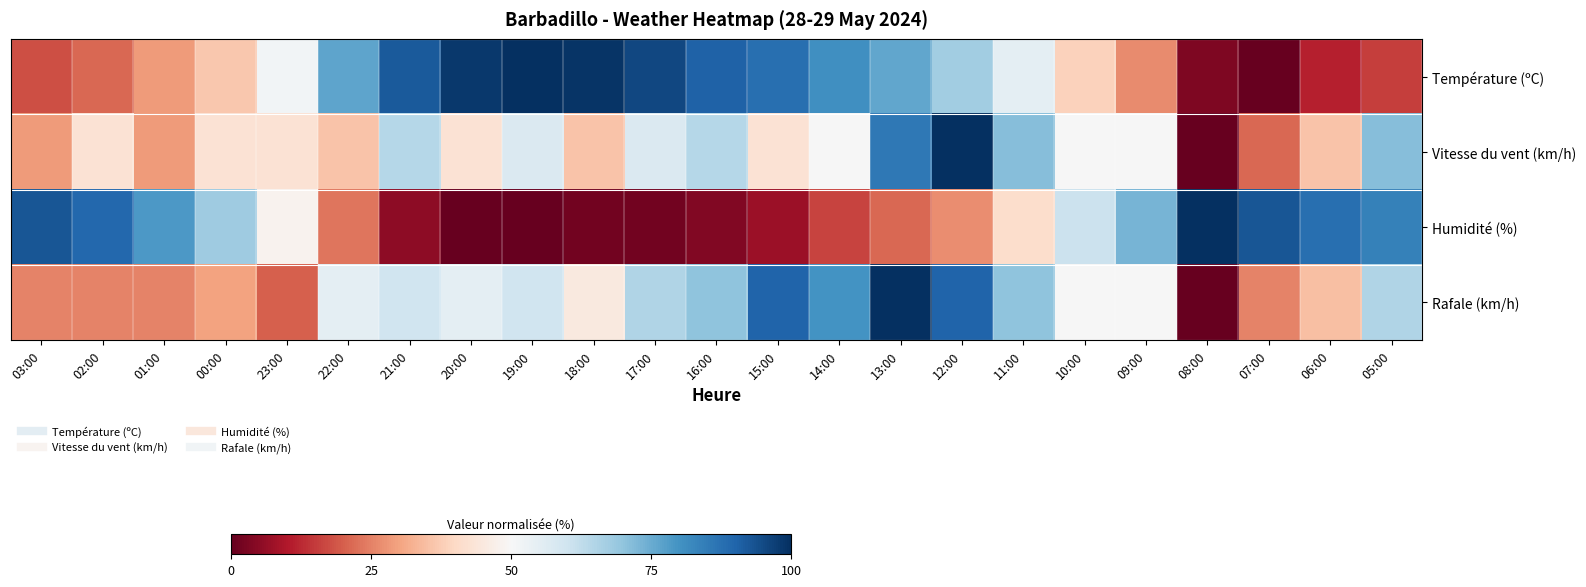

Reading left to right, extract all data points from this chart.

Température (ºC): 03:00=17.8	02:00=21.2	01:00=28.8	00:00=36.5	23:00=51.4	22:00=76.4	21:00=91.8	20:00=98.1	19:00=100.0	18:00=99.0	17:00=95.7	16:00=90.4	15:00=87.5	14:00=80.8	13:00=76.0	12:00=67.3	11:00=54.8	10:00=38.5	09:00=26.4	08:00=3.4	07:00=0.0	06:00=11.1	05:00=15.4
Vitesse du vent (km/h): 03:00=28.6	02:00=42.9	01:00=28.6	00:00=42.9	23:00=42.9	22:00=35.7	21:00=64.3	20:00=42.9	19:00=57.1	18:00=35.7	17:00=57.1	16:00=64.3	15:00=42.9	14:00=50.0	13:00=85.7	12:00=100.0	11:00=71.4	10:00=50.0	09:00=50.0	08:00=0.0	07:00=21.4	06:00=35.7	05:00=71.4
Humidité (%): 03:00=92.9	02:00=89.3	01:00=78.6	00:00=67.9	23:00=48.2	22:00=23.2	21:00=5.4	20:00=0.0	19:00=0.0	18:00=1.8	17:00=1.8	16:00=3.6	15:00=7.1	14:00=16.1	13:00=21.4	12:00=26.8	11:00=41.1	10:00=60.7	09:00=73.2	08:00=100.0	07:00=92.9	06:00=87.5	05:00=83.9
Rafale (km/h): 03:00=25.0	02:00=25.0	01:00=25.0	00:00=30.0	23:00=20.0	22:00=55.0	21:00=60.0	20:00=55.0	19:00=60.0	18:00=45.0	17:00=65.0	16:00=70.0	15:00=90.0	14:00=80.0	13:00=100.0	12:00=90.0	11:00=70.0	10:00=50.0	09:00=50.0	08:00=0.0	07:00=25.0	06:00=35.0	05:00=65.0